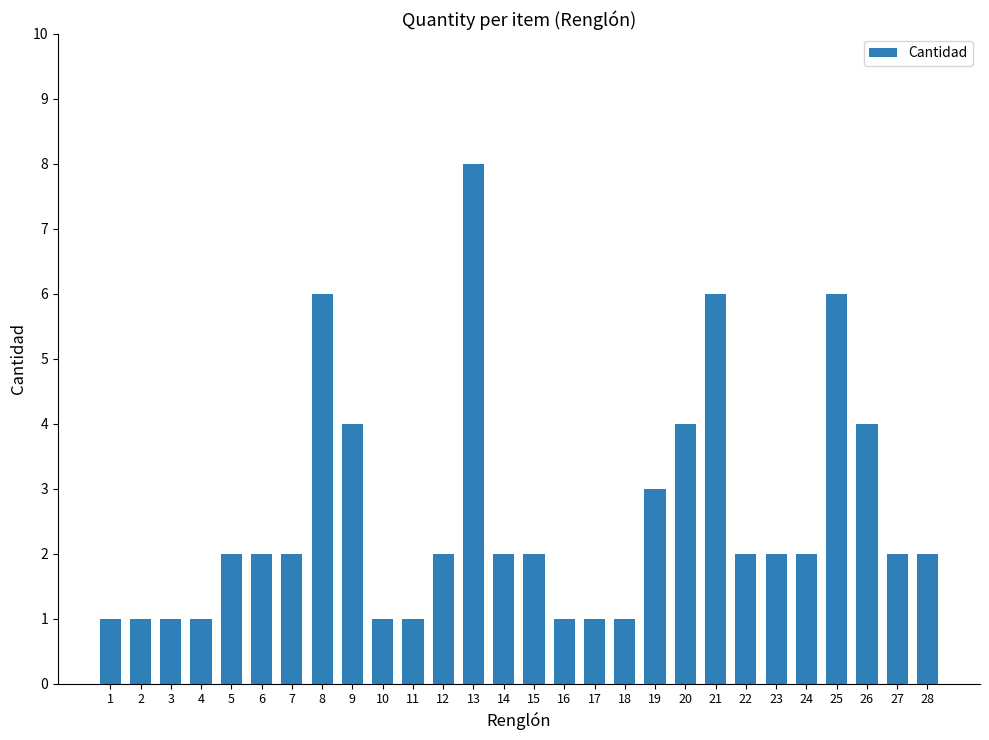

Reading left to right, what are all the values shown in this chart?

1	1	1	1	2	2	2	6	4	1	1	2	8	2	2	1	1	1	3	4	6	2	2	2	6	4	2	2